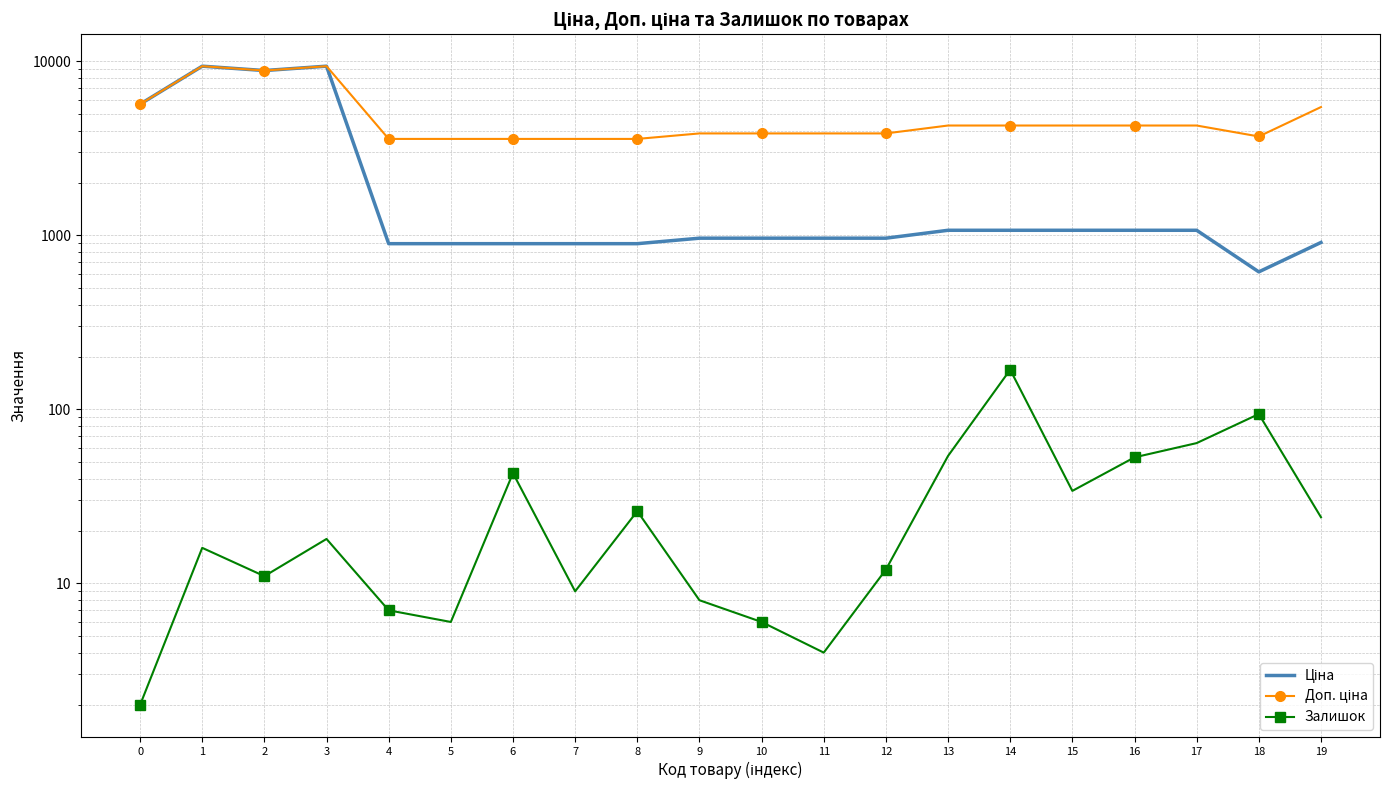

What is the sum of all Ціна values?

48508.2